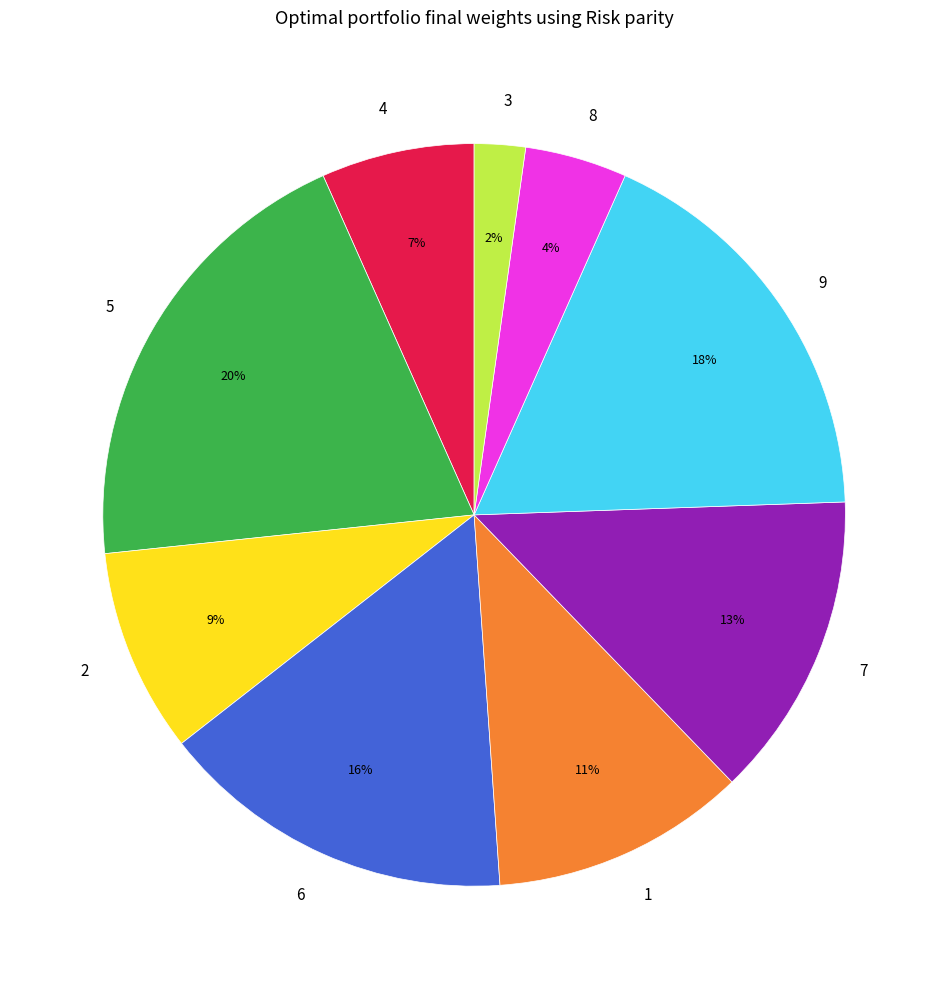

Which slice is the smallest?

3